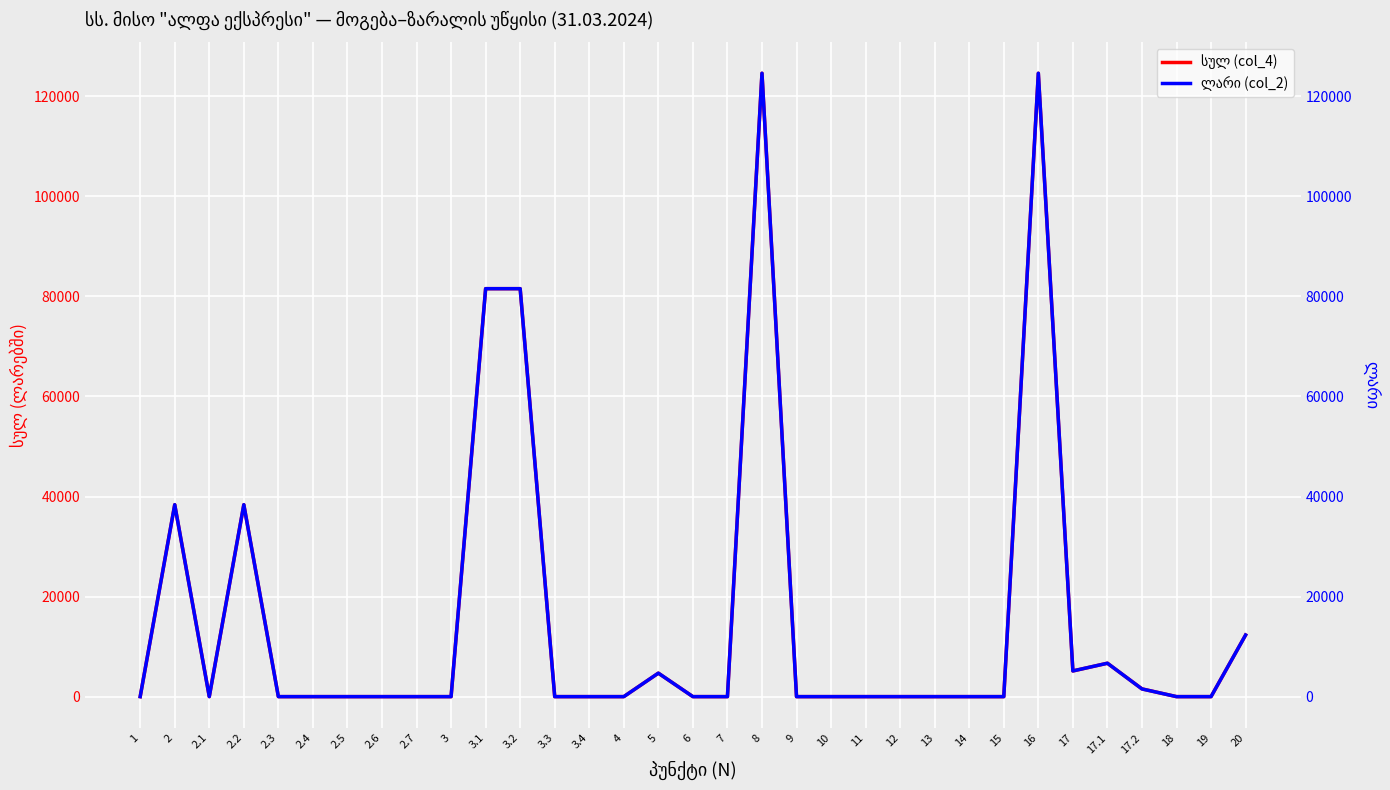

True or false: სულ (col_4) and ლარი (col_2) cross at least once.

False